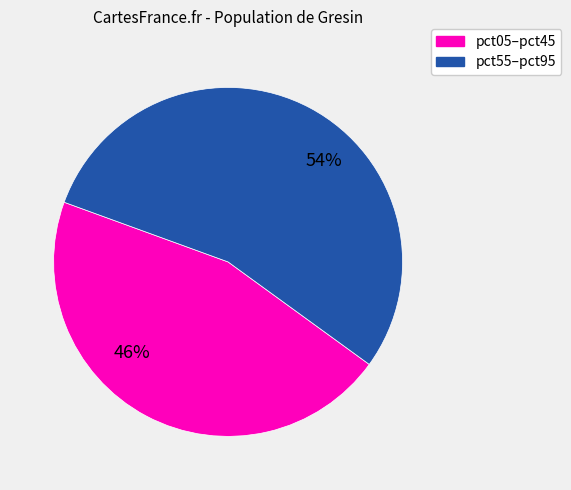

Is there any slice that represents more than half of the pie?

Yes